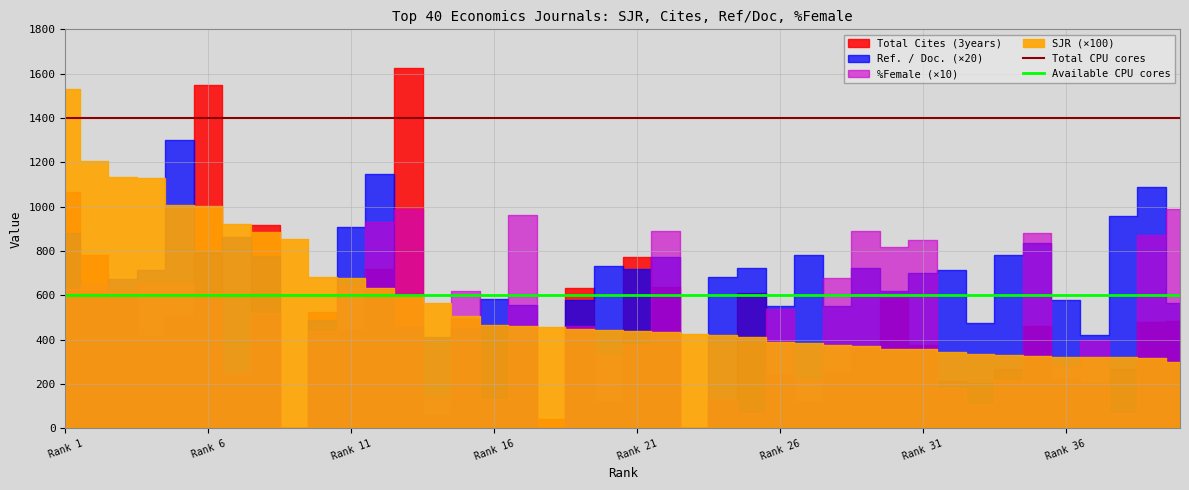

Is the value of Available CPU cores at Rank 1 greater than the value of Total CPU cores at Rank 1?

No